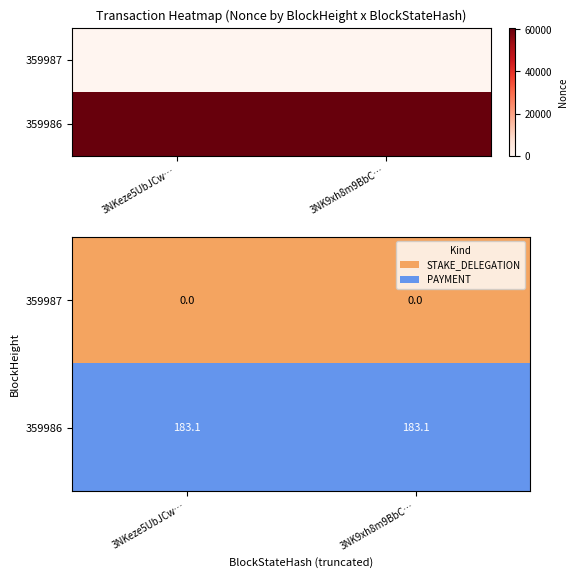

Rank the series by their average value, from lowest to highest.

359987, 359986